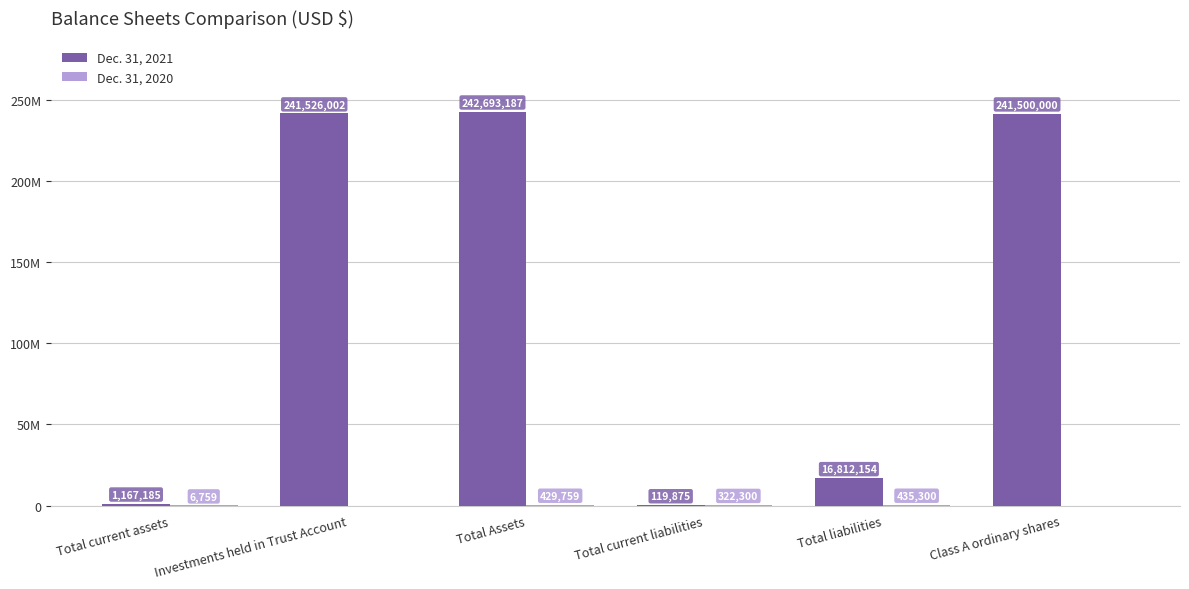

Are the bars grouped side by side (vs. stacked)?

Yes